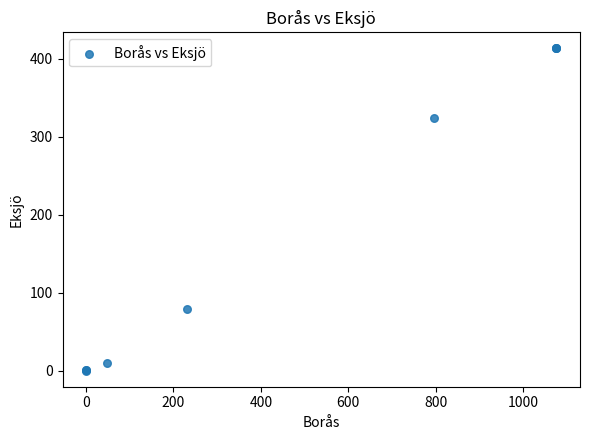

What Y value in the scatter plot is closest to 206?

324.0